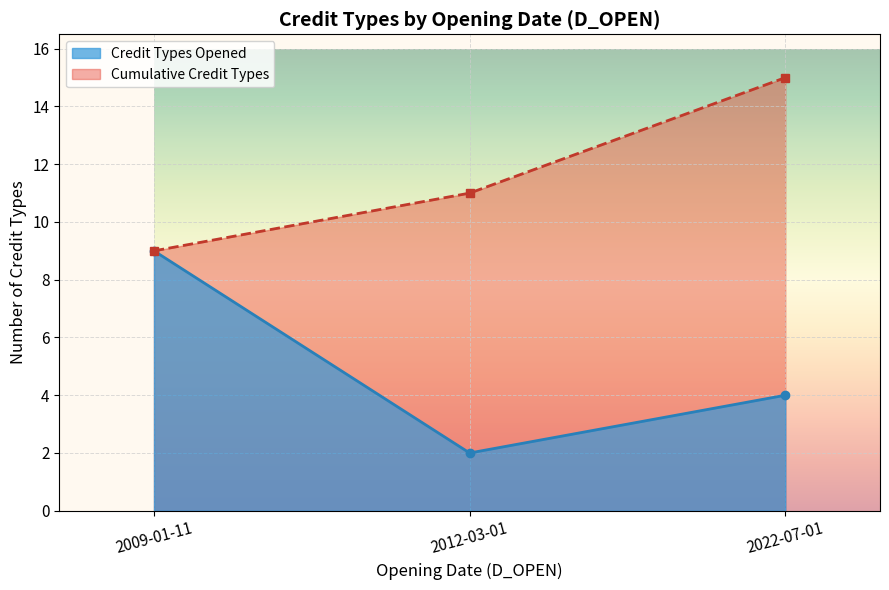

List the series in order of their overall mean, lowest first.

Credit Types Opened, Cumulative Credit Types